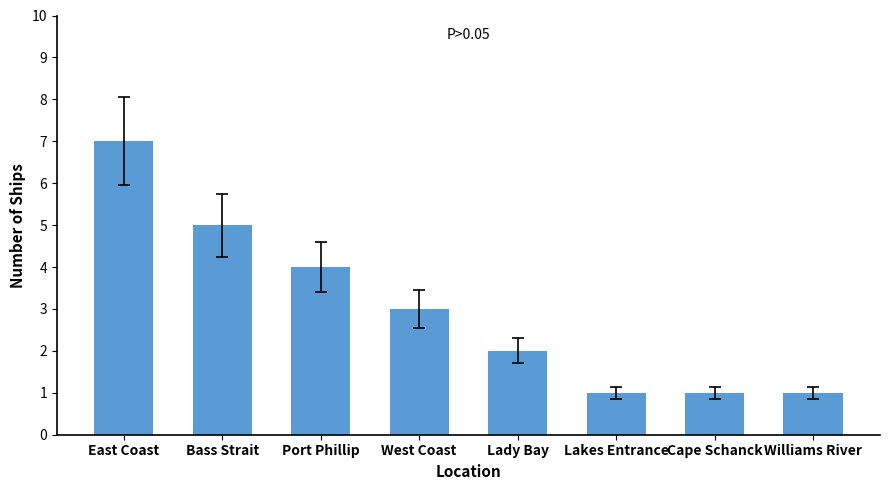

Count the number of categories in the chart.

8